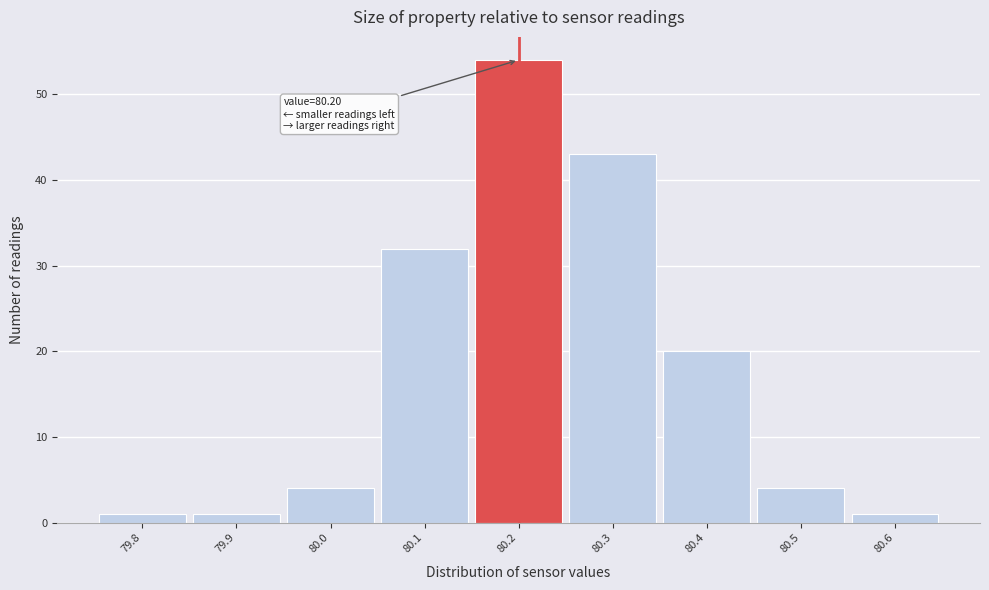

Over which range of the x-axis is the bar tallest?

80.15 to 80.25